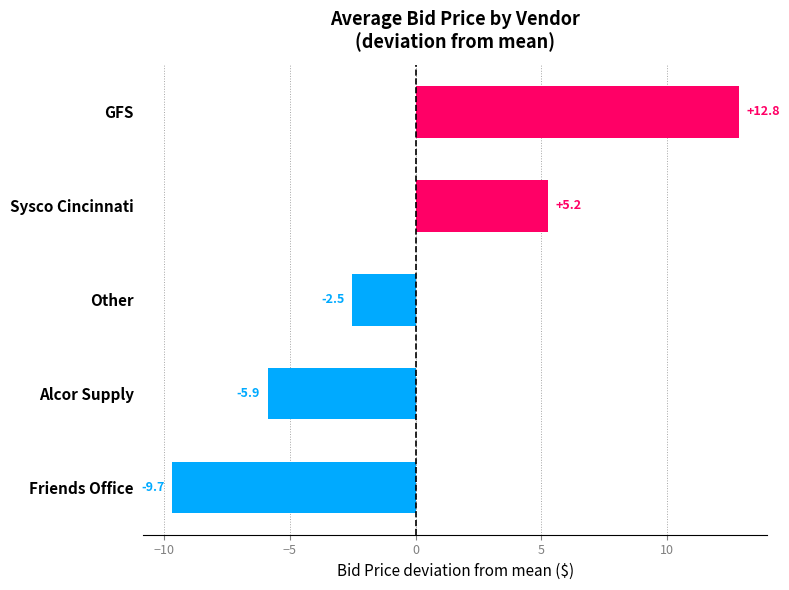

At which label is the value closest to 1?

Other